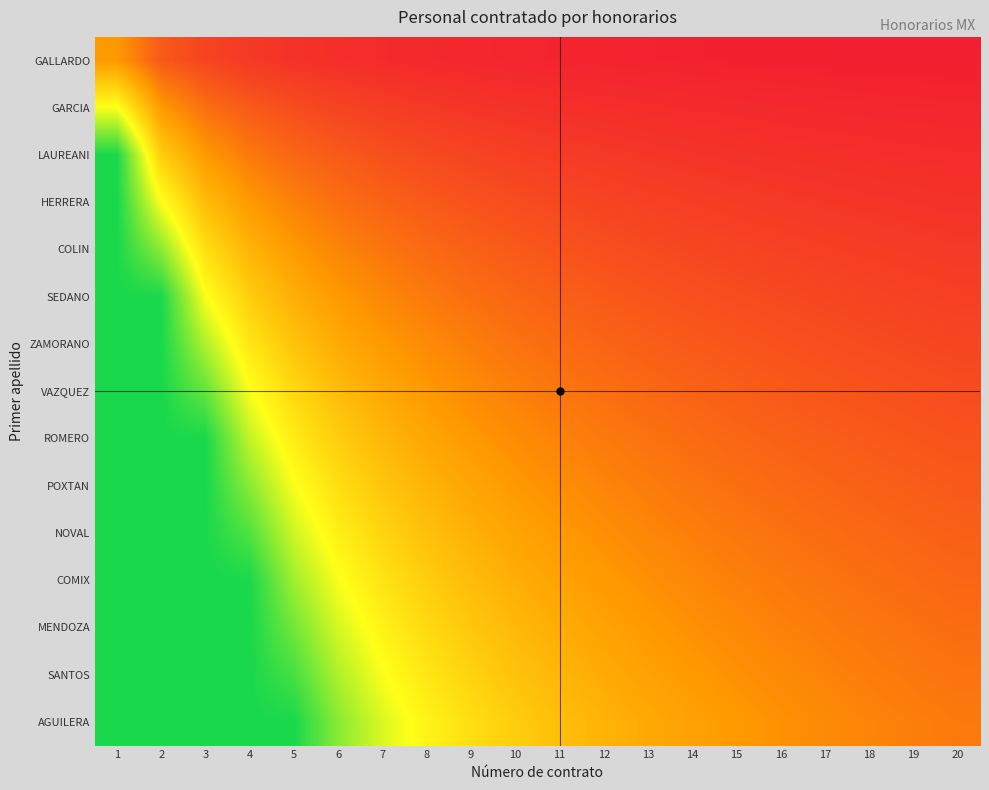

Which series changed the most between 12 and 19?

AGUILERA